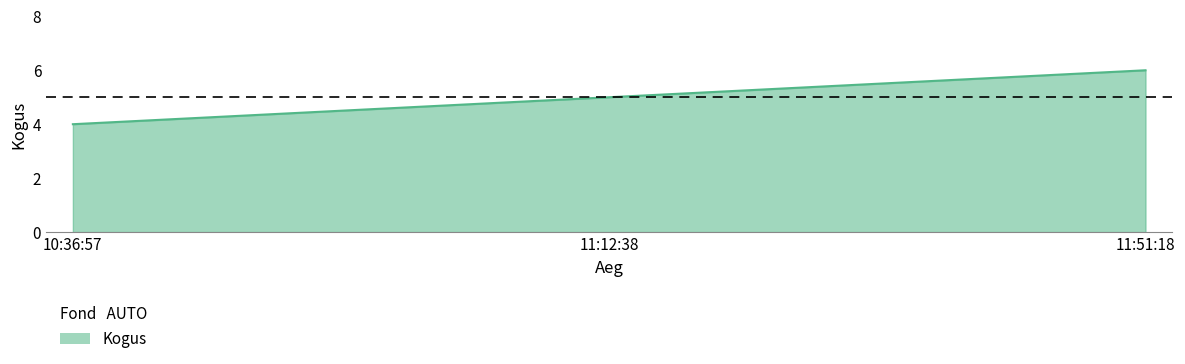

List the labels in order of value, smallest first.

10:36:57, 11:12:38, 11:51:18